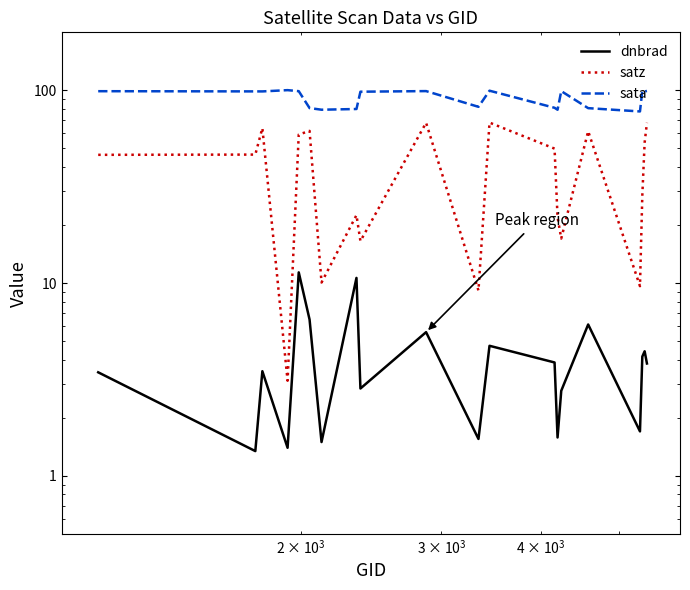

Rank the series by their maximum value, from lowest to highest.

dnbrad, satz, sata